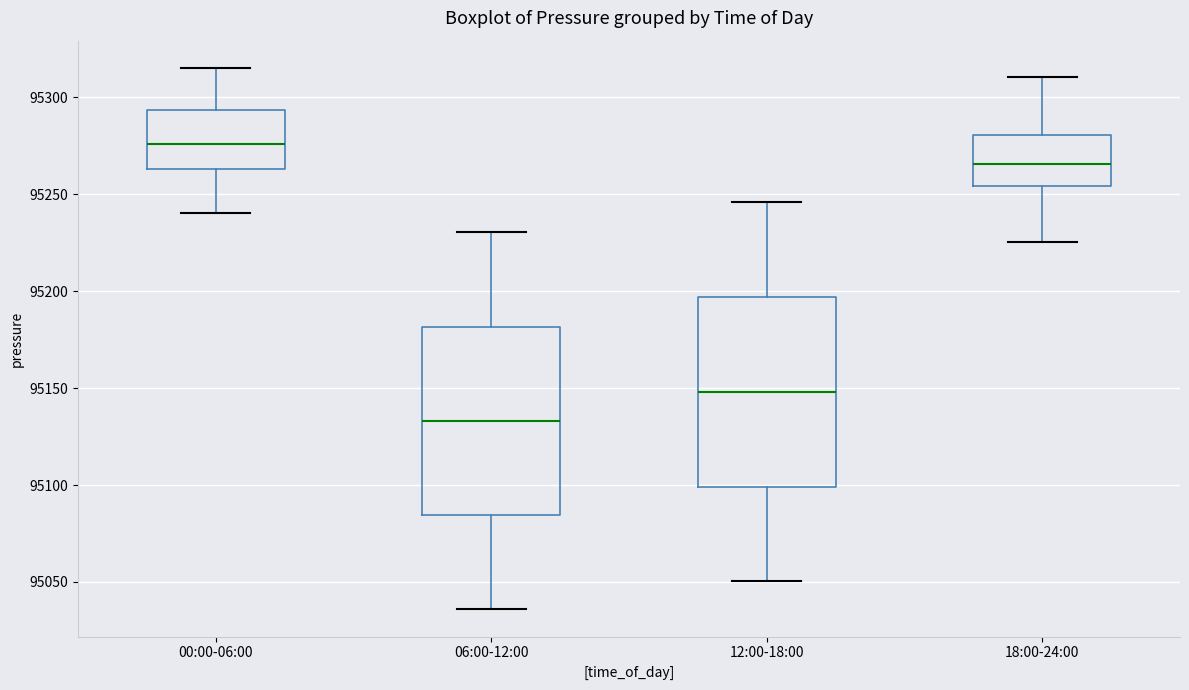

Reading left to right, read every box against the y-axis: the position of its median line, the range the box covers, and the ends of its whiskers. The values are not printed on the chart, so give them approximately, as read against the axis.

00:00-06:00: median 95275, box 95265 to 95295, whiskers 95240 to 95315
06:00-12:00: median 95135, box 95085 to 95180, whiskers 95035 to 95230
12:00-18:00: median 95150, box 95100 to 95195, whiskers 95050 to 95245
18:00-24:00: median 95265, box 95255 to 95280, whiskers 95225 to 95310